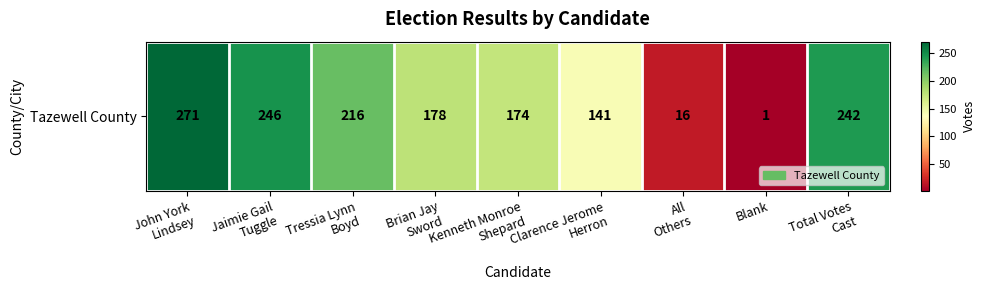

What is the average value?

165